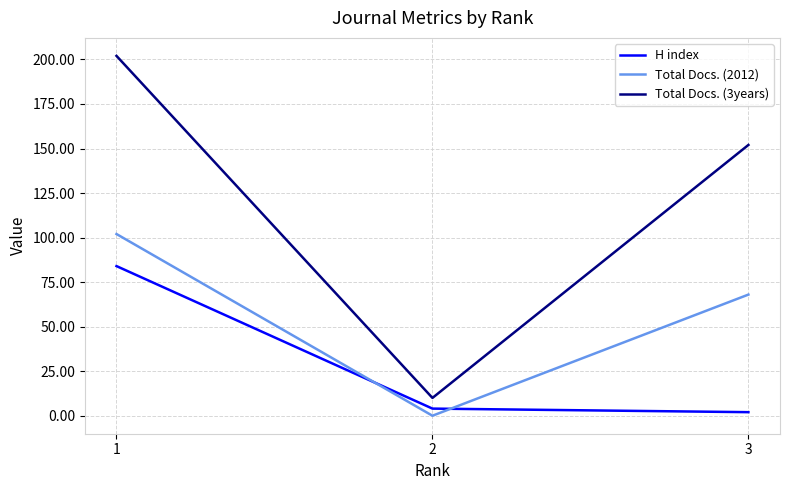

What is the sum of the Total Docs. (3years) values at 3 and 1?

354